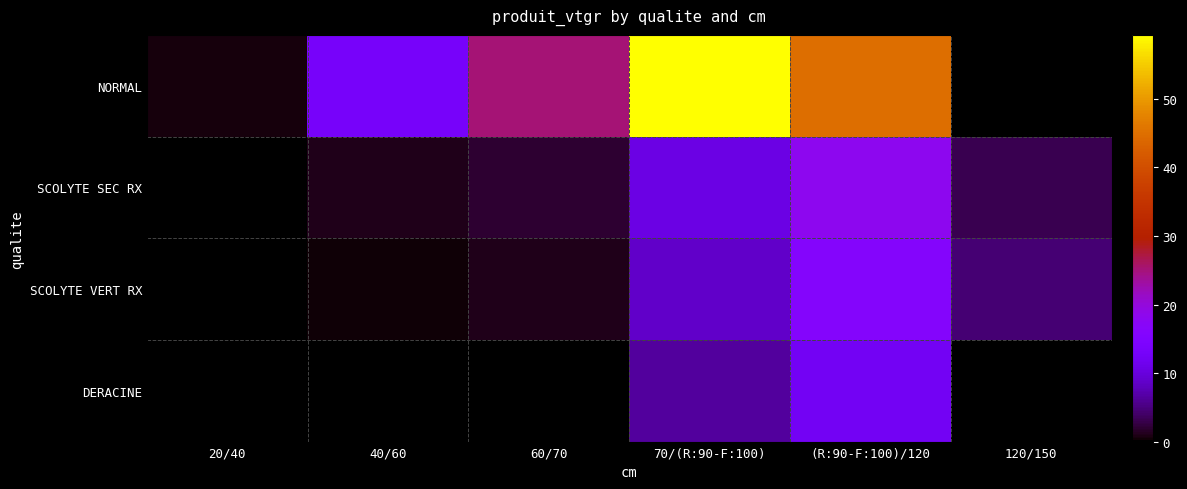

What is the minimum value shown in the chart?

0.3